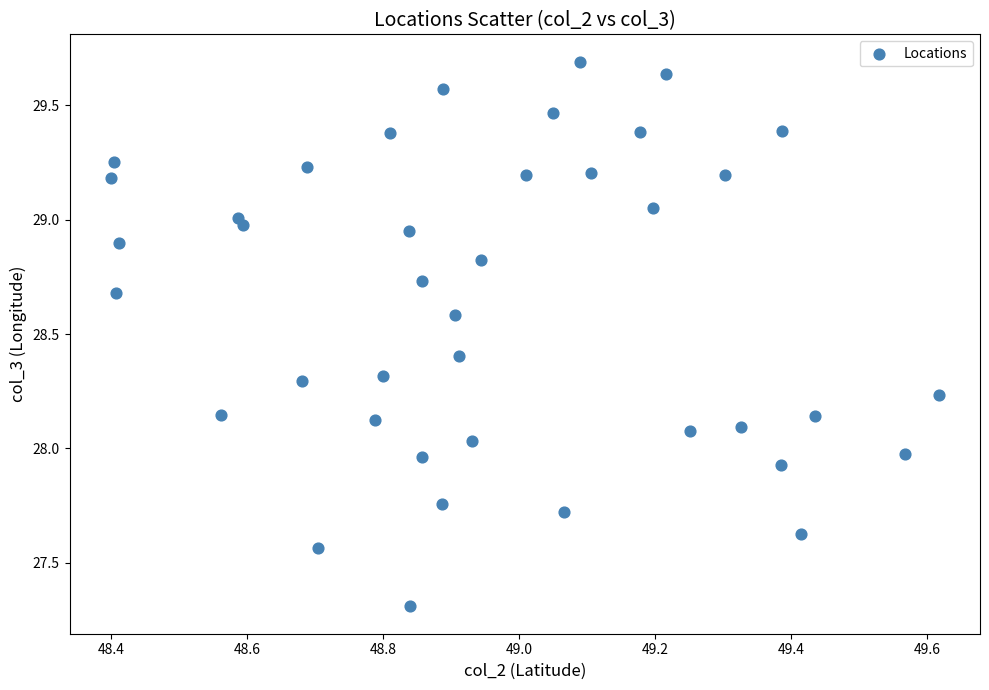

Count the number of points in this scatter plot.

40